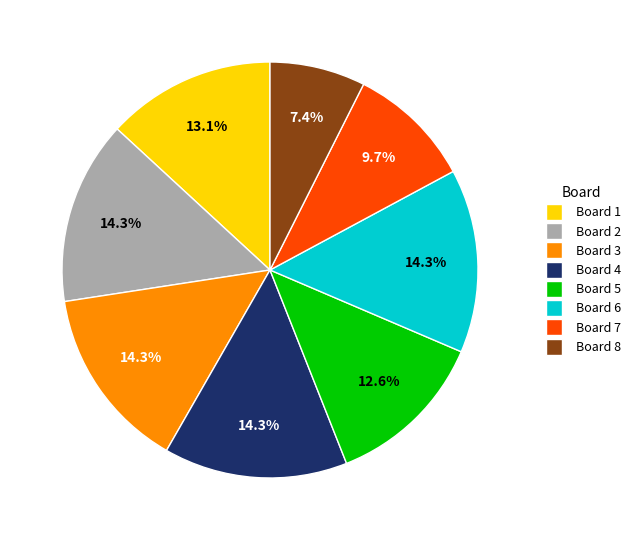

What is the ratio of the value at Board 7 to the value at Board 8?

1.3